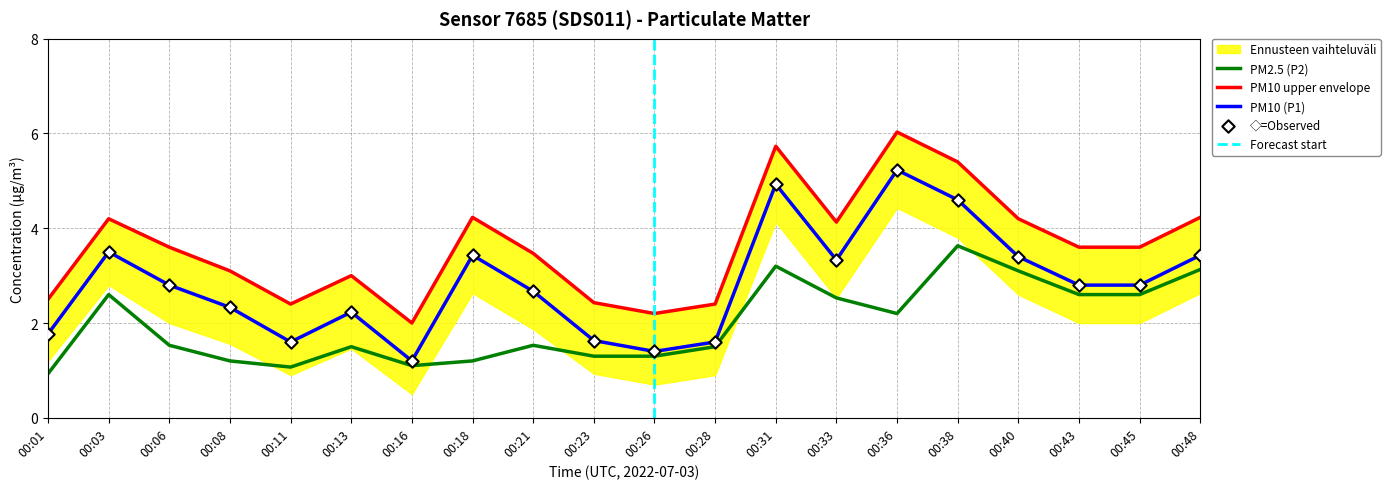

True or false: PM10 (P1) has a value of 1.6 at 00:23.

True